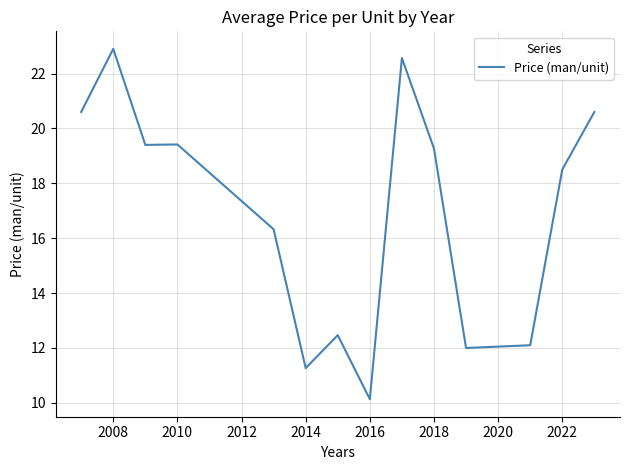

What is the difference between the maximum and minimum values?

12.8